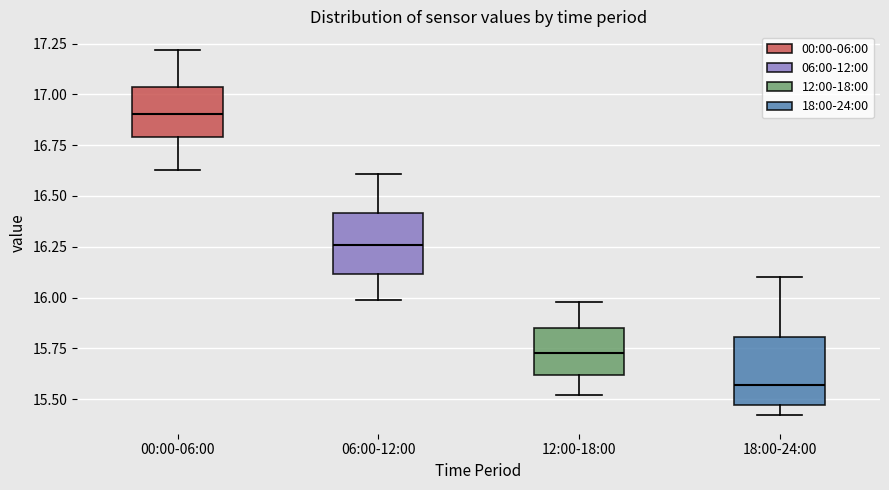

Reading left to right, transcribe this box plot: for each box, give where its median line is, the range the box spans, and where its two whiskers end, as read against the y-axis. The values are not printed on the chart, so give them approximately, as read against the axis.

00:00-06:00: median 16.90, box 16.80 to 17.05, whiskers 16.65 to 17.20
06:00-12:00: median 16.25, box 16.10 to 16.40, whiskers 16.00 to 16.60
12:00-18:00: median 15.75, box 15.60 to 15.85, whiskers 15.50 to 16.00
18:00-24:00: median 15.55, box 15.45 to 15.80, whiskers 15.40 to 16.10